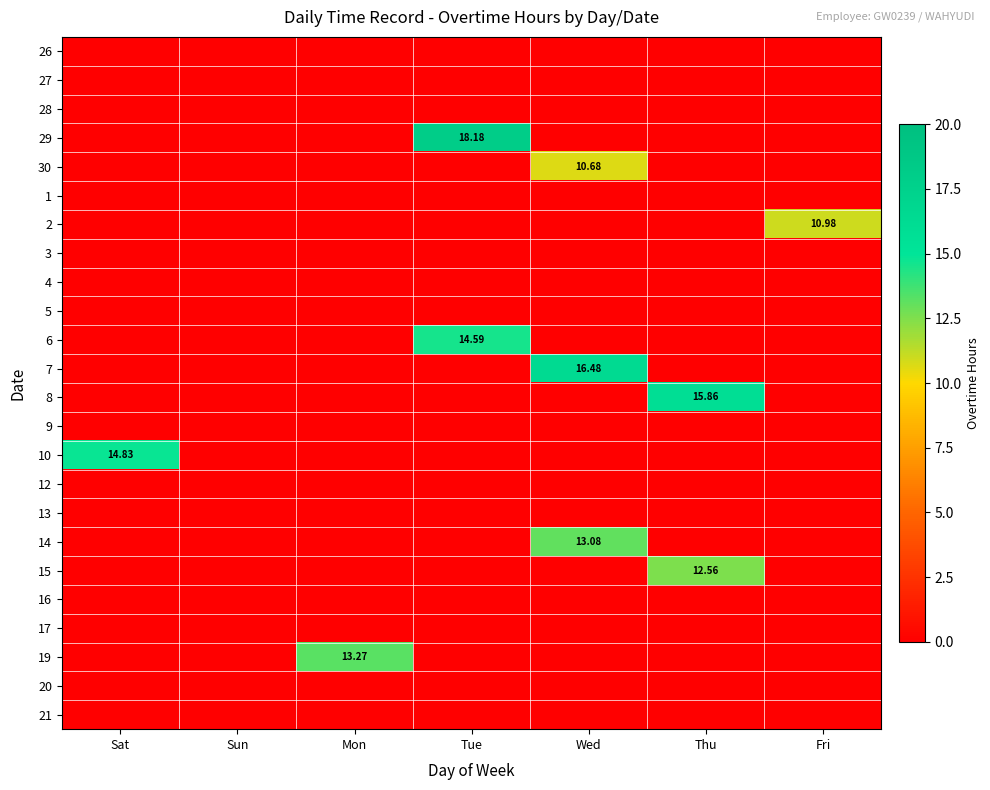

At which category does the chart reach its minimum across all series?

Sat